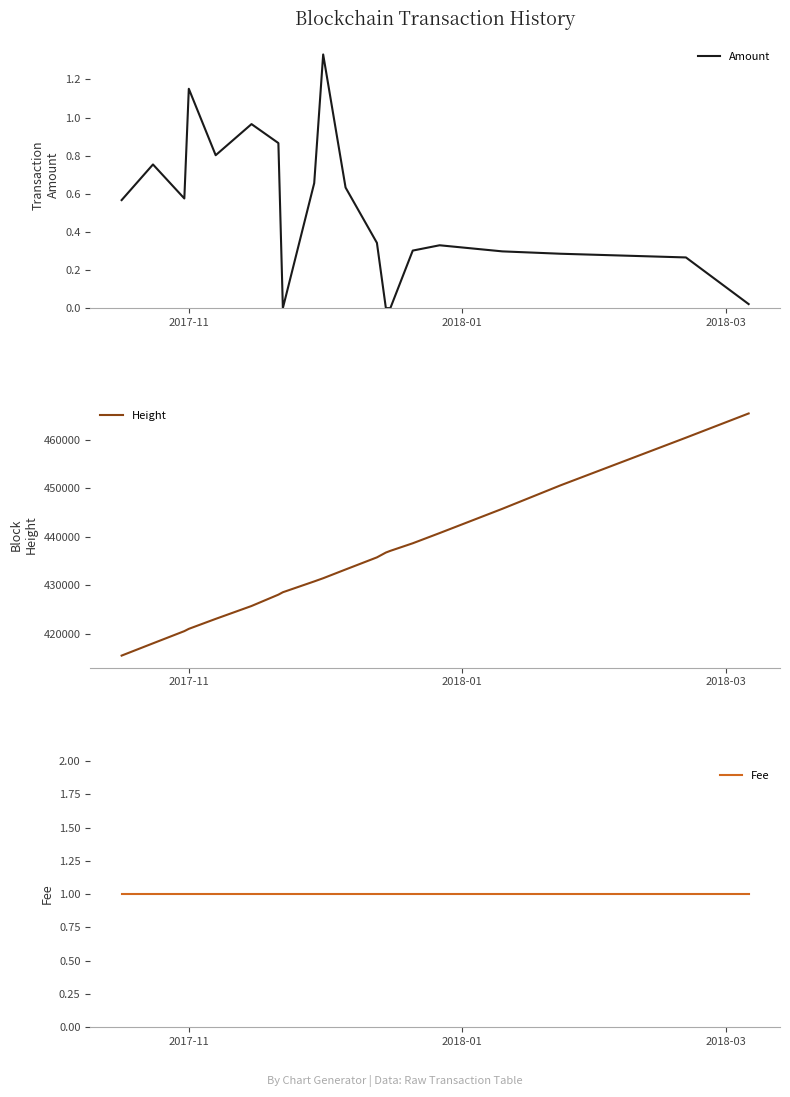

What are all the series names shown in the legend?

Amount, Height, Fee